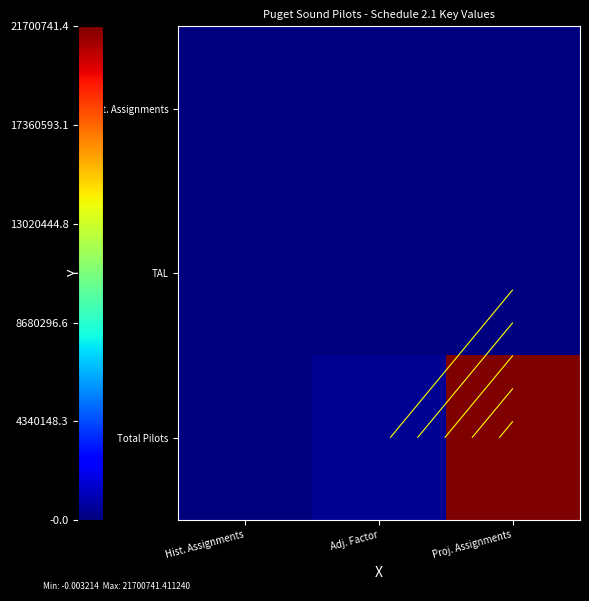

Which series changed the most between Hist. Assignments and Proj. Assignments?

Total Pilots